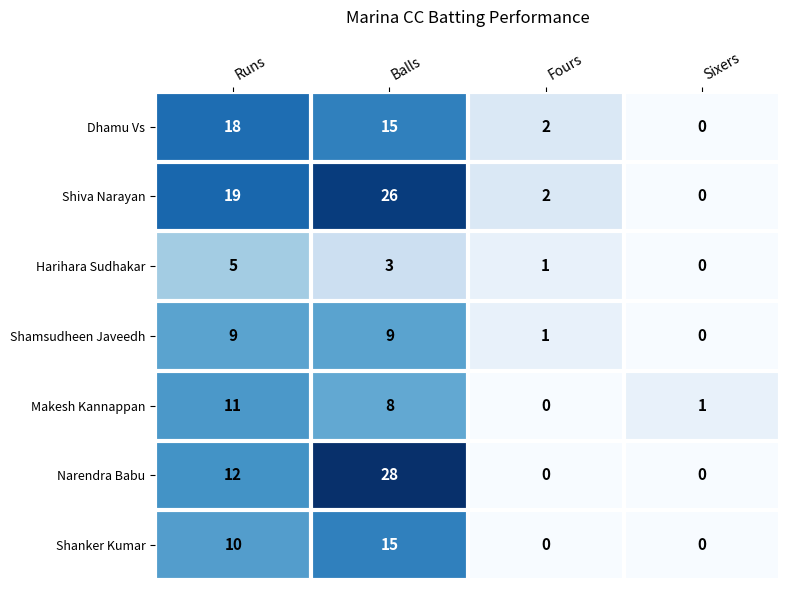

What is the difference between the maximum and minimum values in the Shiva Narayan series?

26